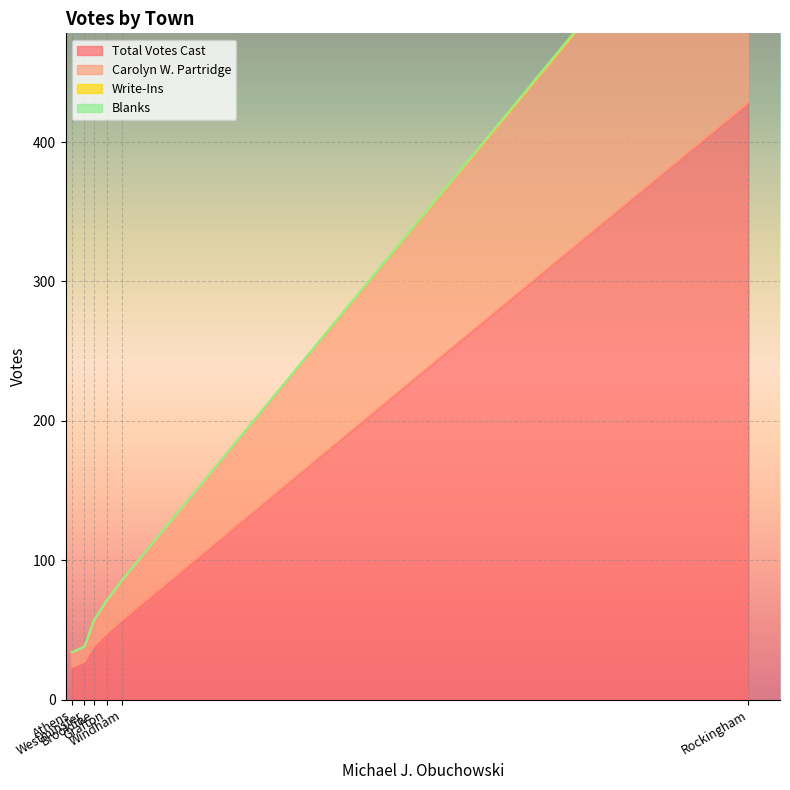

What is the sum of all Carolyn W. Partridge values?

294